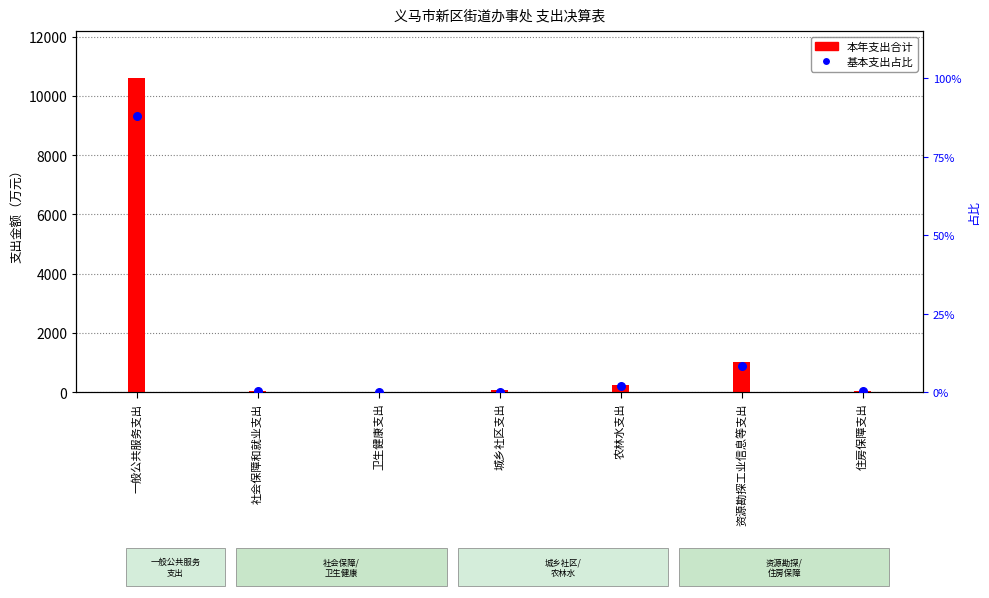

At which category is the sum across all series the highest?

一般公共服务支出